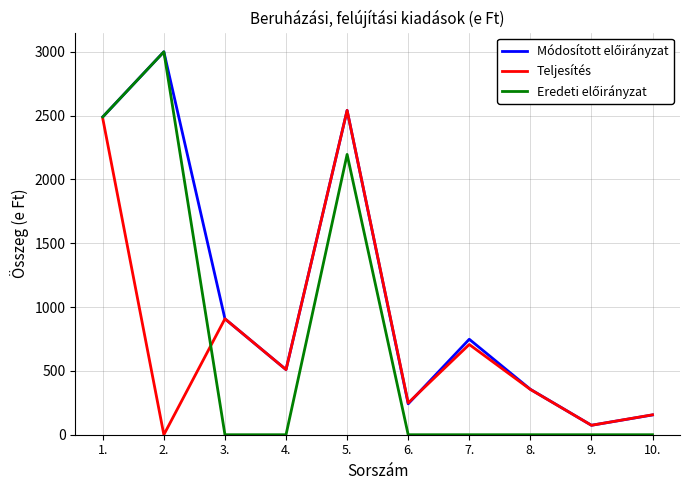

List the labels in order of Teljesítés value, smallest first.

2., 9., 10., 6., 8., 4., 7., 3., 1., 5.